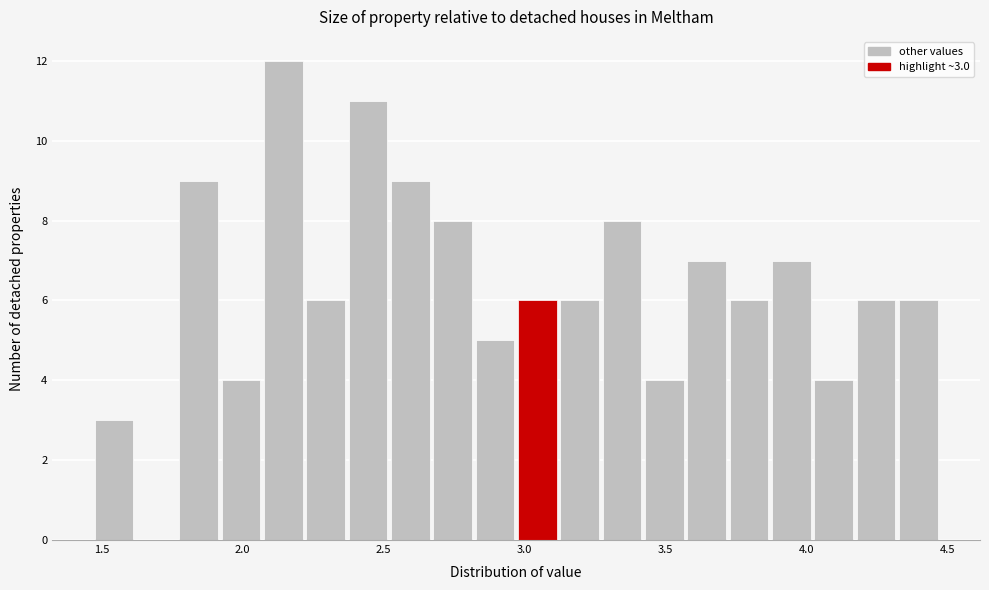

Around what value on the x-axis is the tallest bar? Give the approximate position of its centre, as read against the axis.

2.15